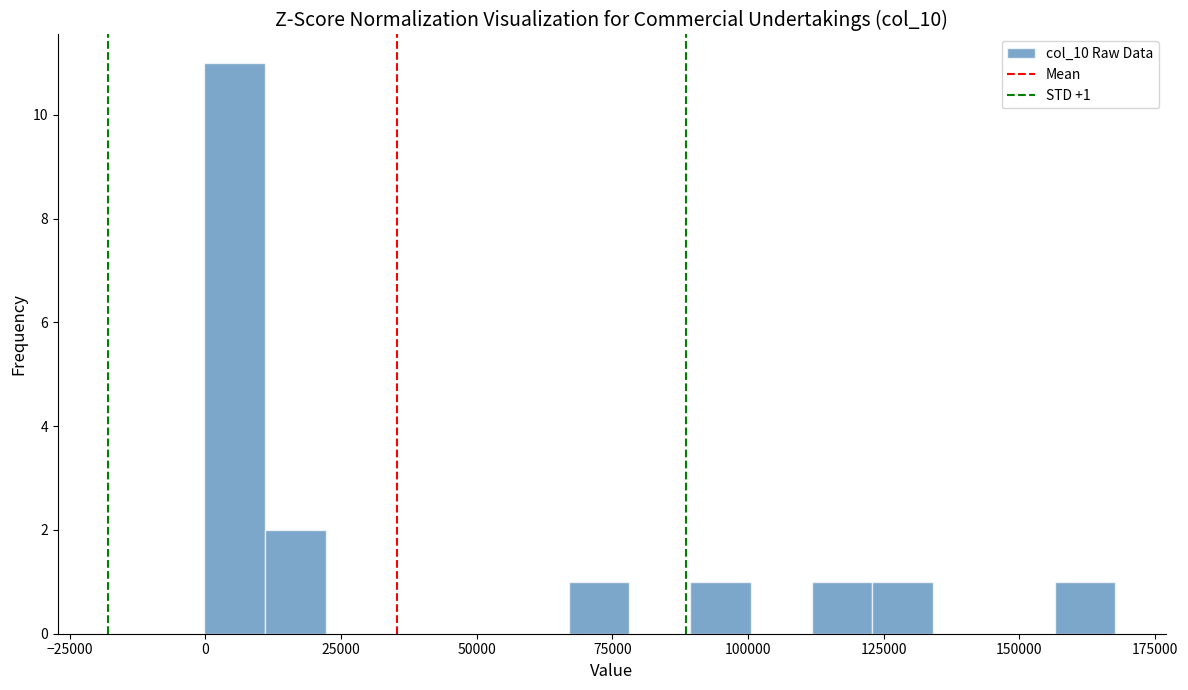

Around what value on the x-axis is the tallest bar? Give the approximate position of its centre, as read against the axis.

5000